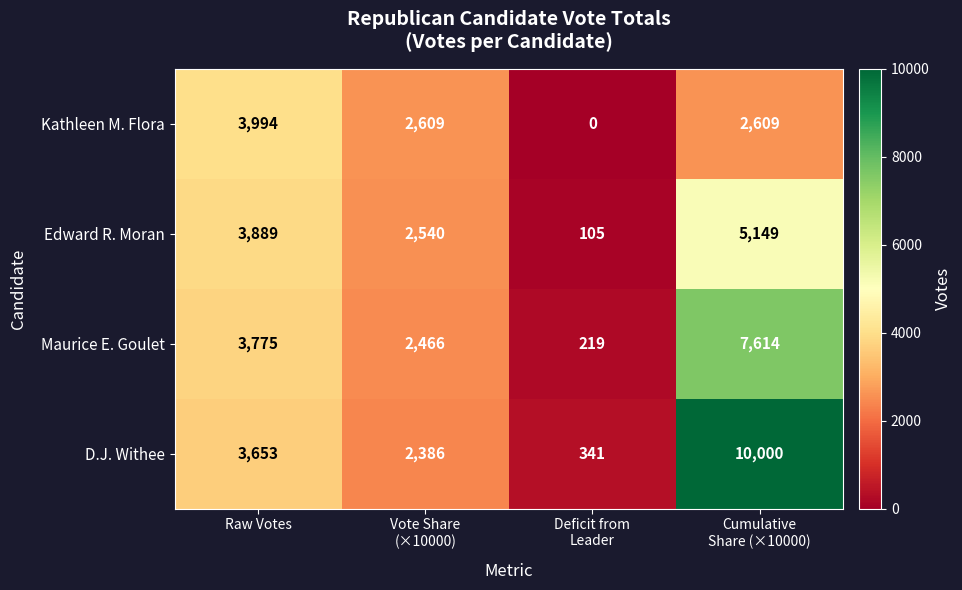

How many categories are shown in the chart?

4